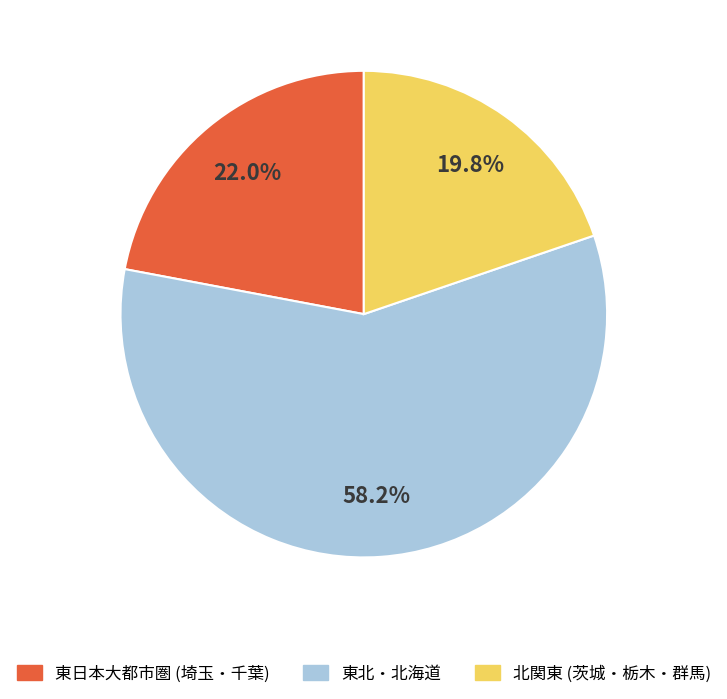

Is there a majority slice in this chart?

Yes